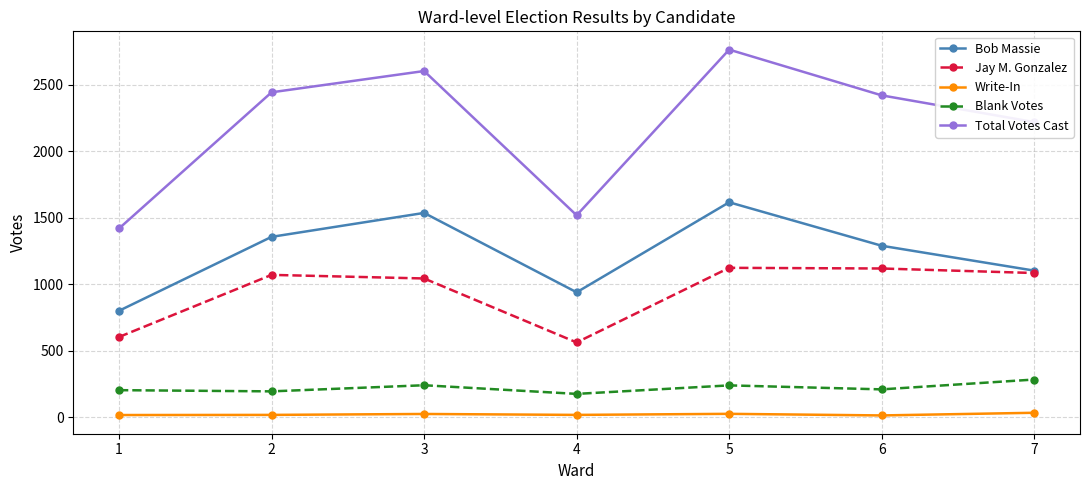

At which label is Jay M. Gonzalez closest to 842?

3